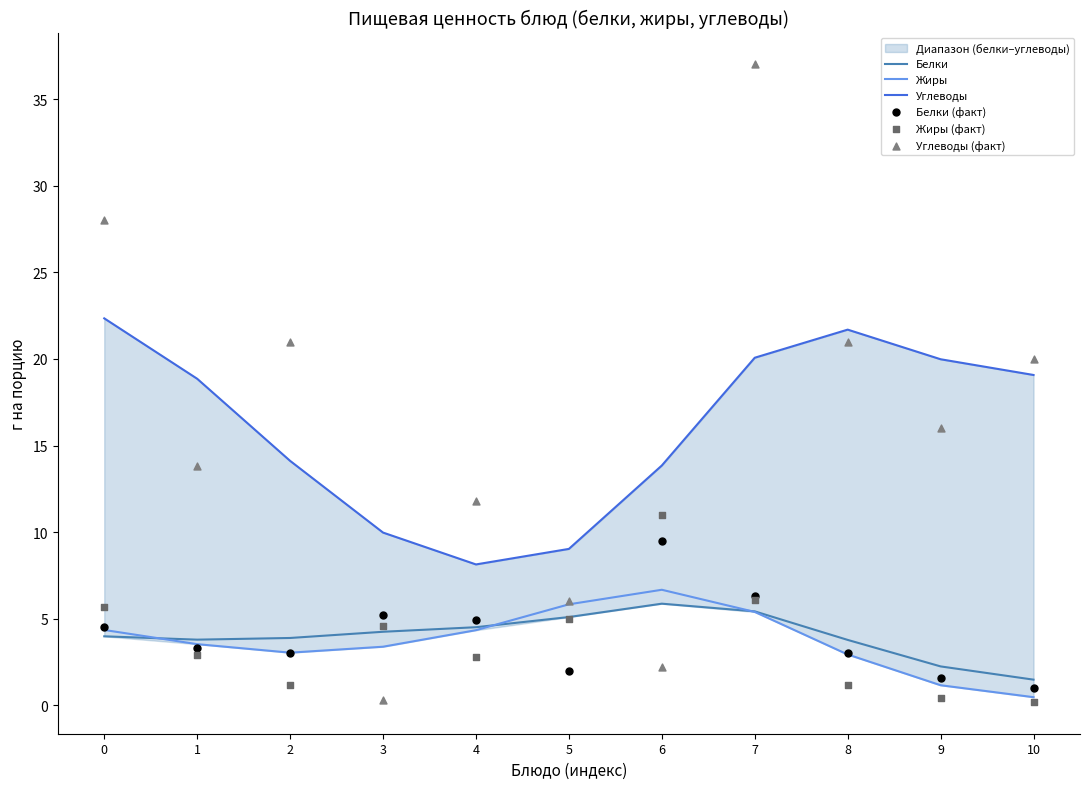

Which series contains the lowest Y value?

Жиры (факт)